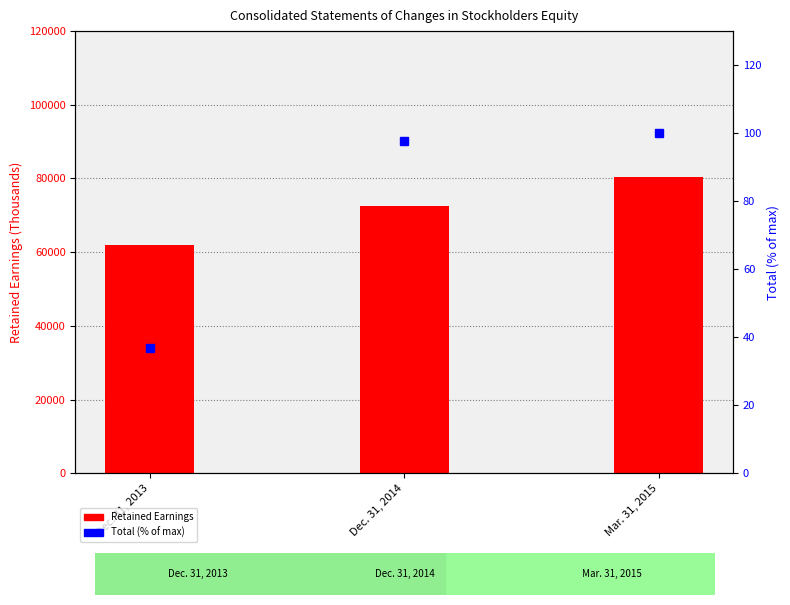

What is the sum of all Retained Earnings values?

214838.0